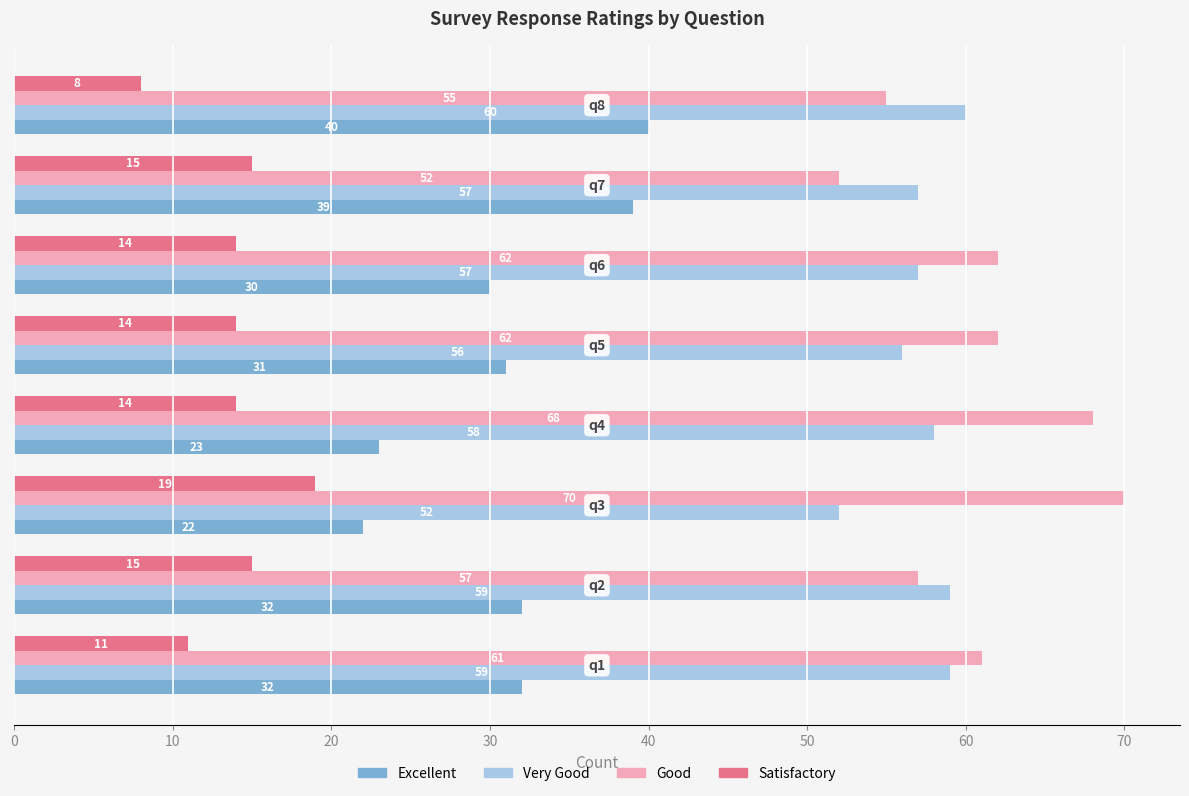

What is the difference between the maximum and minimum values in the Excellent series?

18